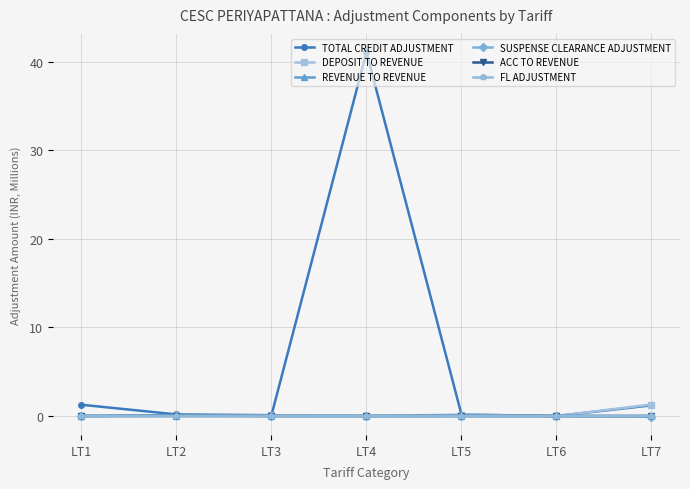

Is the value of TOTAL CREDIT ADJUSTMENT at LT7 greater than the value of SUSPENSE CLEARANCE ADJUSTMENT at LT3?

Yes